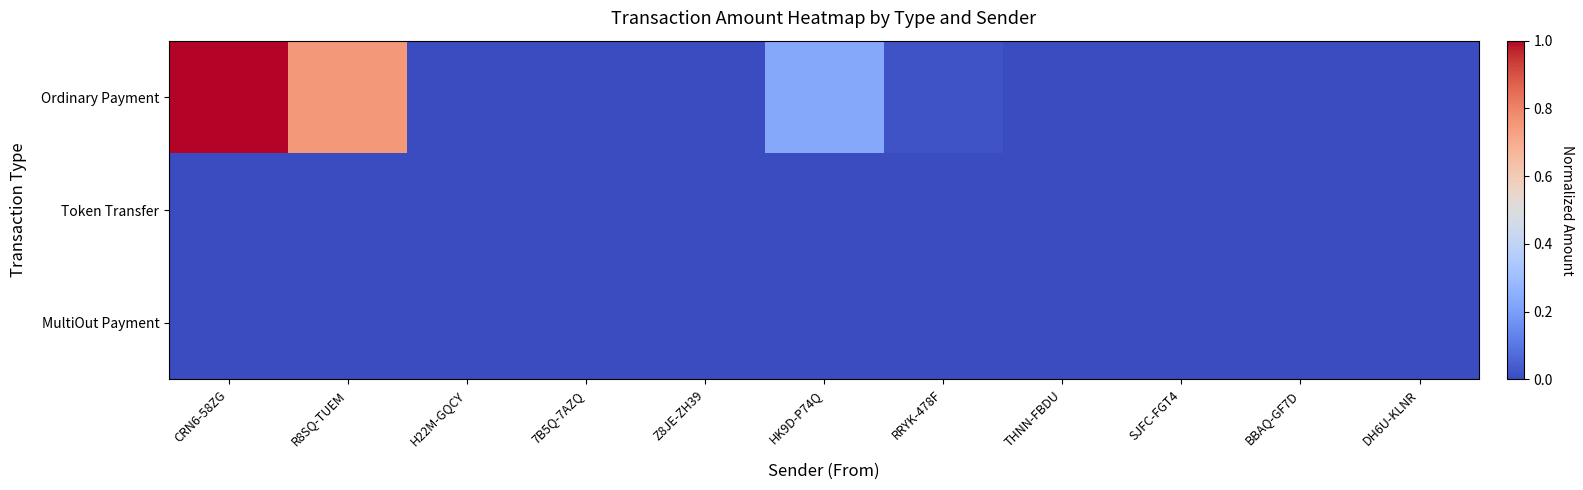

At which category is the sum across all series the highest?

CRN6-58ZG